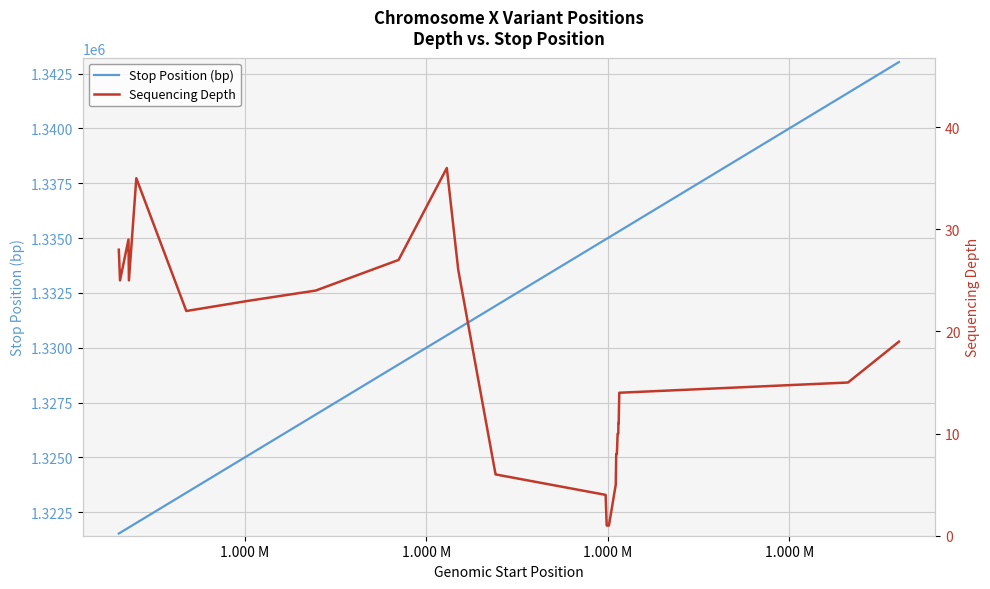

At how many categories does at least one series exceed 572126?

40